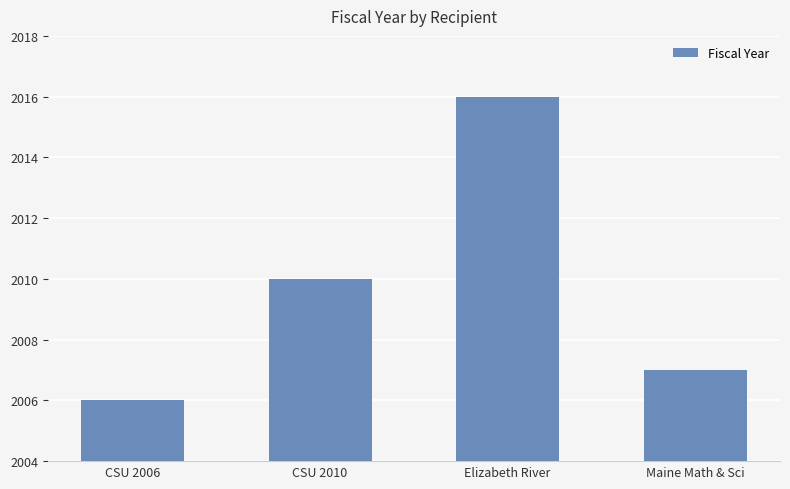

List the labels in order of value, smallest first.

CSU 2006, Maine Math & Sci, CSU 2010, Elizabeth River